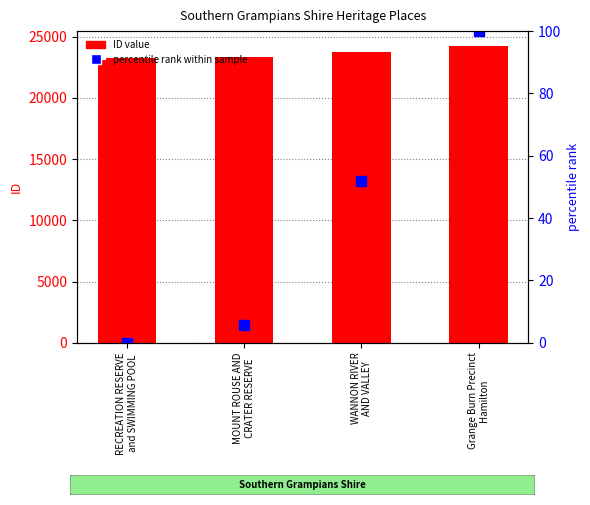

Which series has the widest spread of values?

ID value